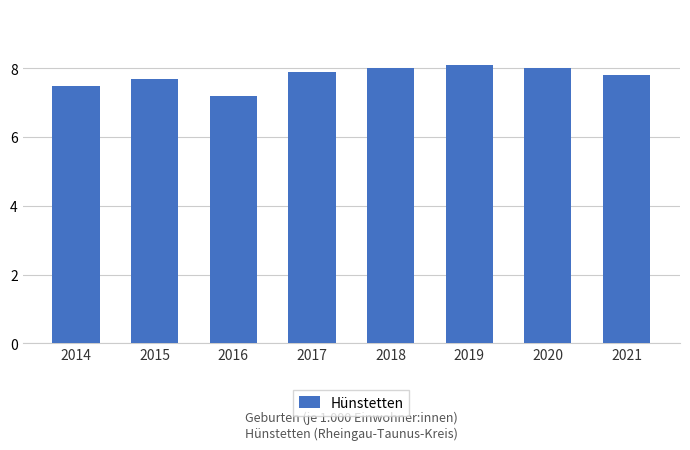

The chart shows a value of 1.7 at 2017. True or false?

False